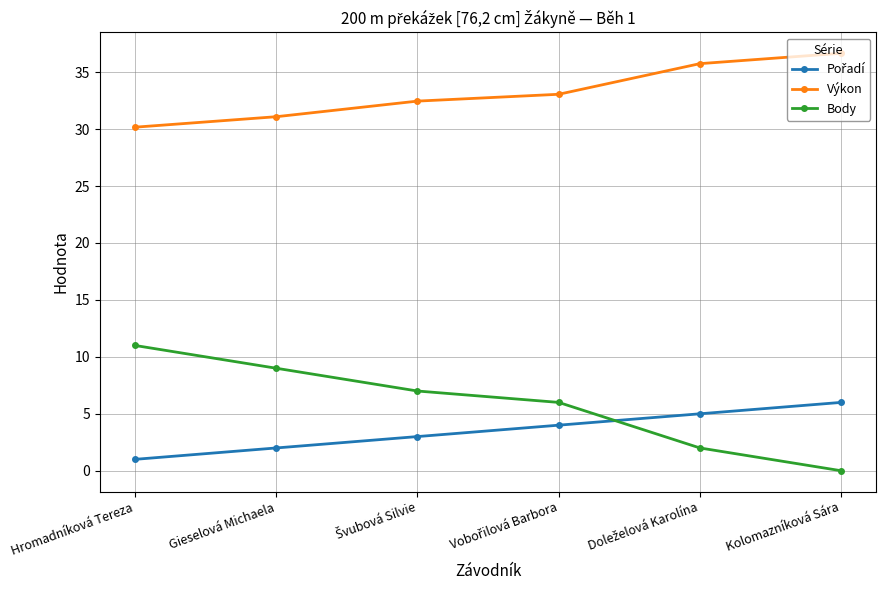

What is the spread (max minus min) of values at Kolomazníková Sára?

36.7